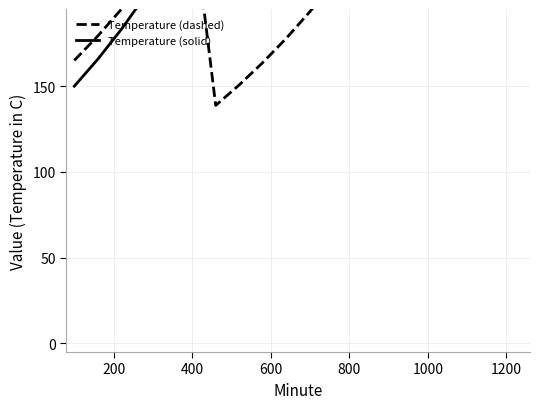

What is the lowest value of the Temperature (dashed) series?

138.8